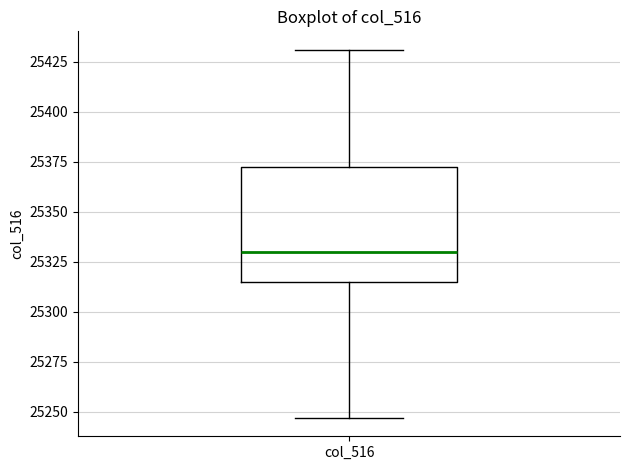

Read this box plot against the y-axis: the position of the median line, the range covered by the box, and the ends of both whiskers. The values are not printed on the chart, so give them approximately, as read against the axis.

median 25330, box 25315 to 25375, whiskers 25245 to 25430